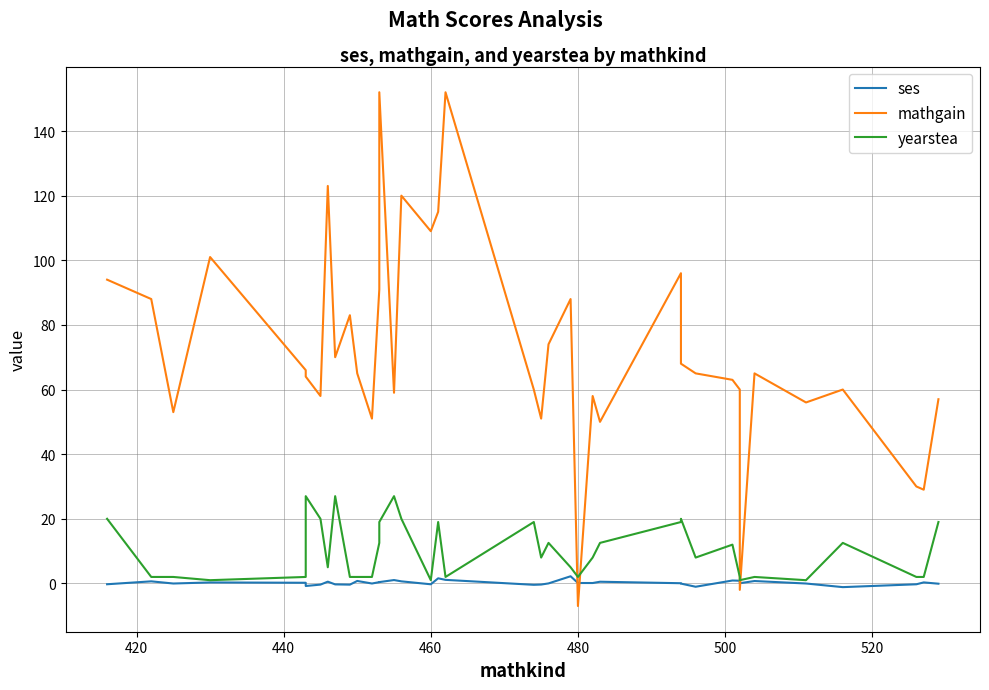

True or false: yearstea and ses intersect in this chart.

False